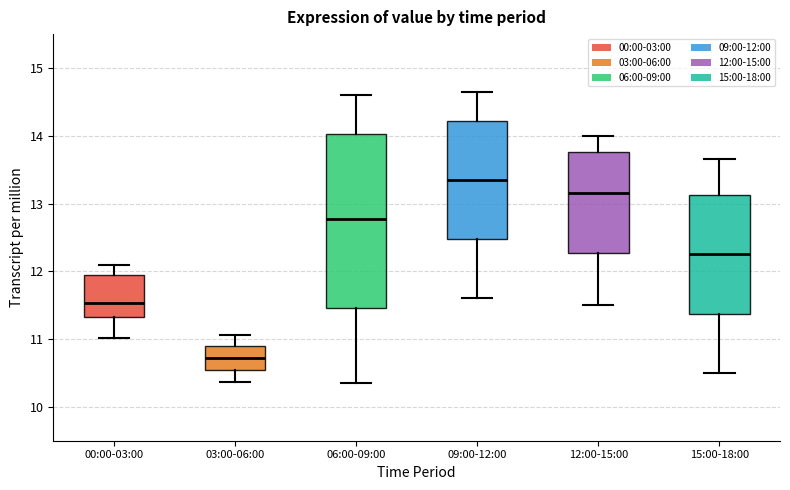

Which box is the tallest, from its lower edge to its upper edge?

06:00-09:00